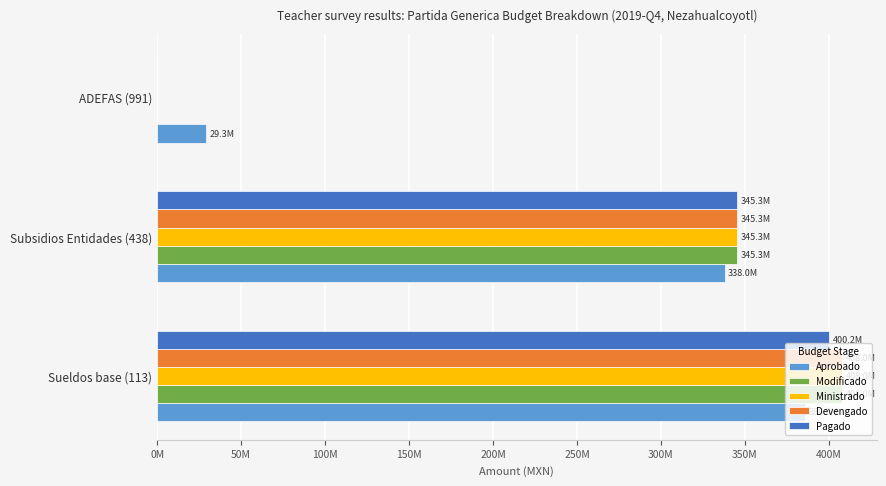

What is the sum of all Modificado values?

753287858.8